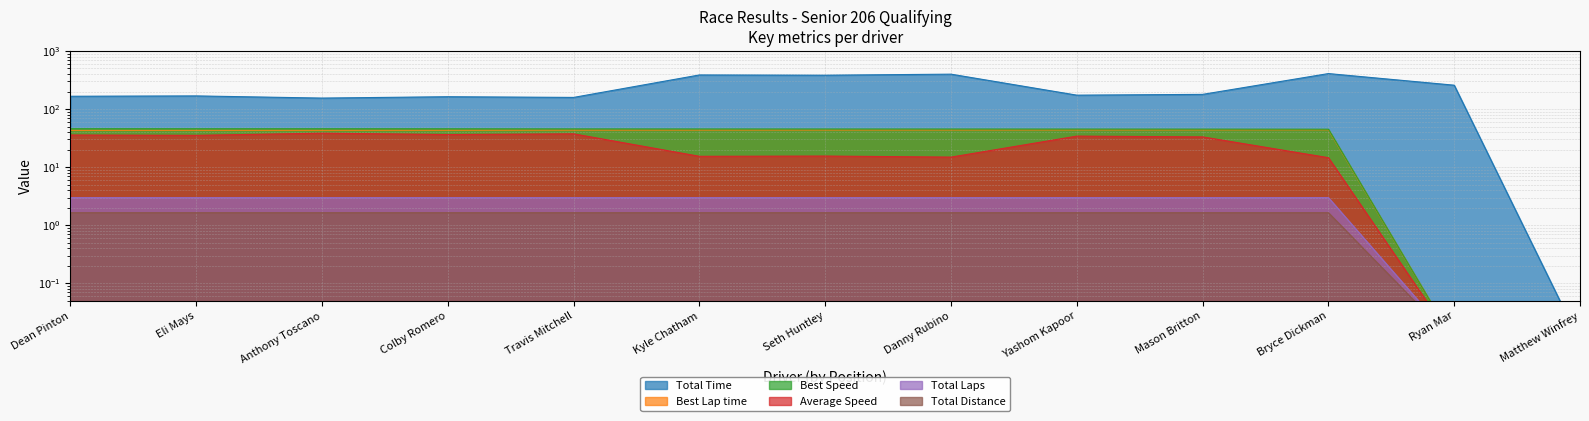

How many categories are shown in the chart?

13